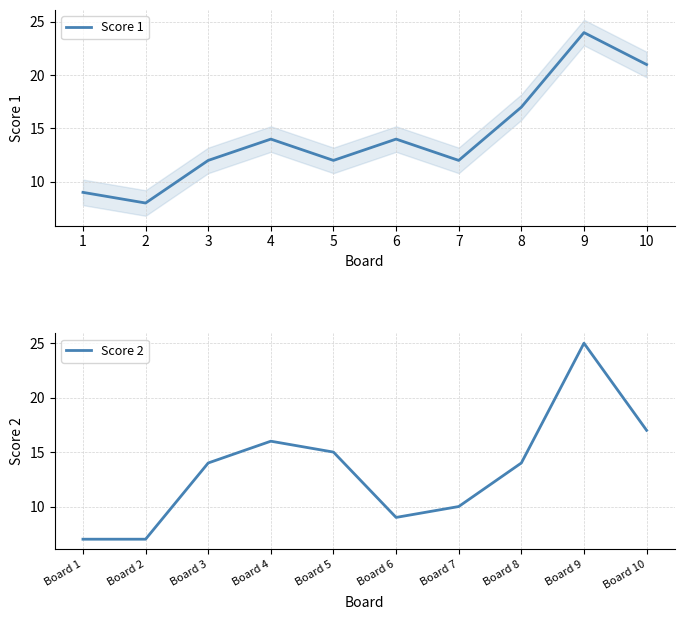

Which series has the widest spread of values?

Score 2